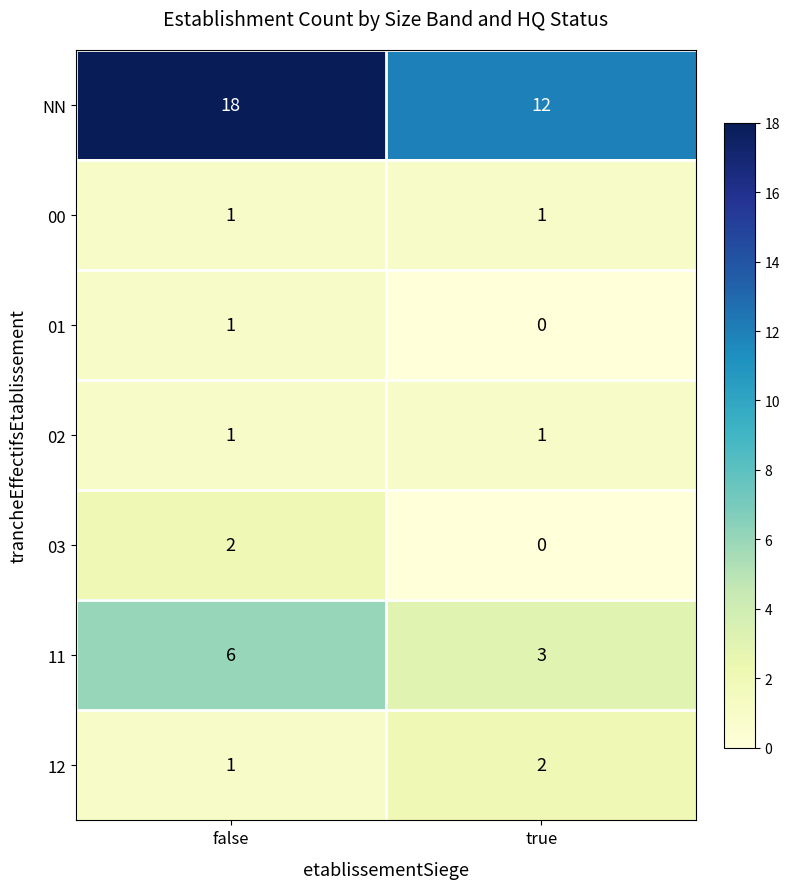

Between false and true, which series saw the biggest shift?

NN